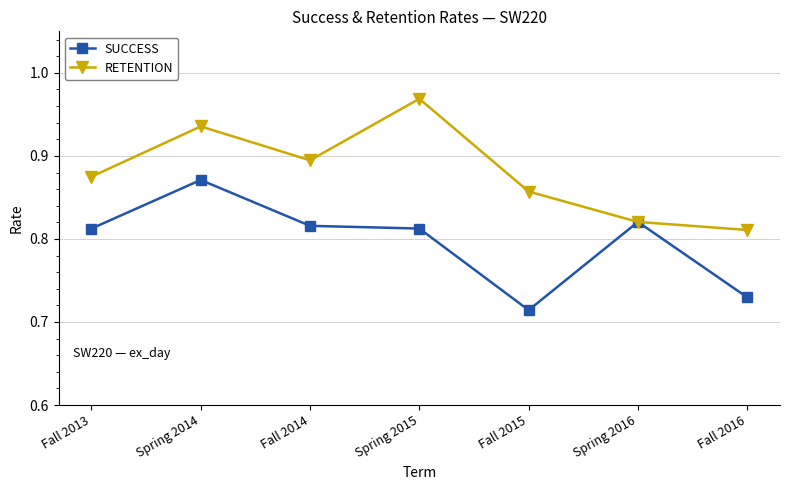

How many SUCCESS values are between 0 and 1?

7